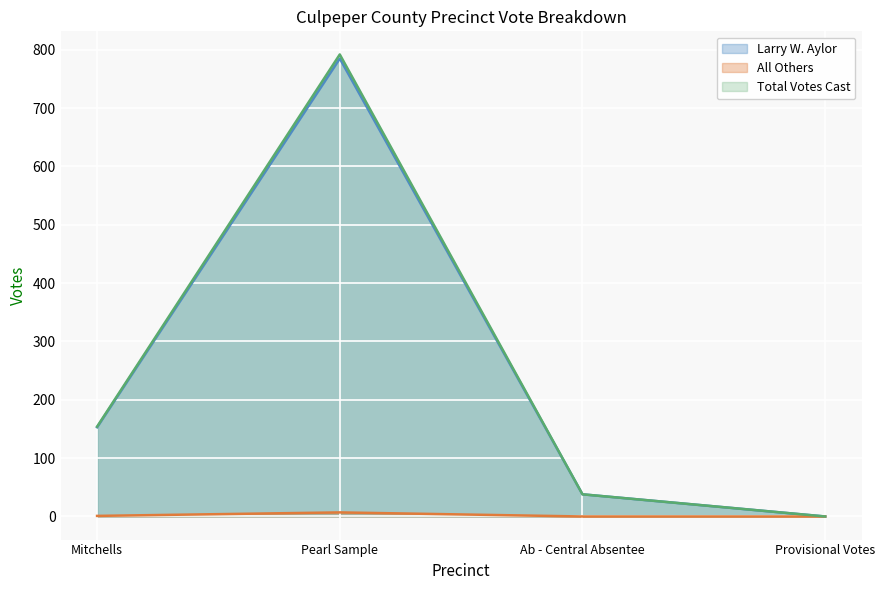

At which category is the sum across all series the highest?

Pearl Sample